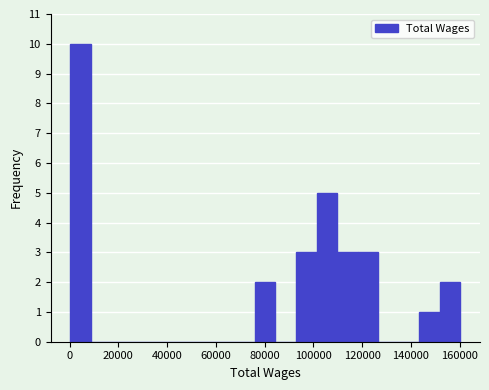

What is the height of the bar covering 152000 to 160000 on the x-axis? Neither the bar edges nor the heights are printed on the chart, so give them approximately, as read against the axes.

2